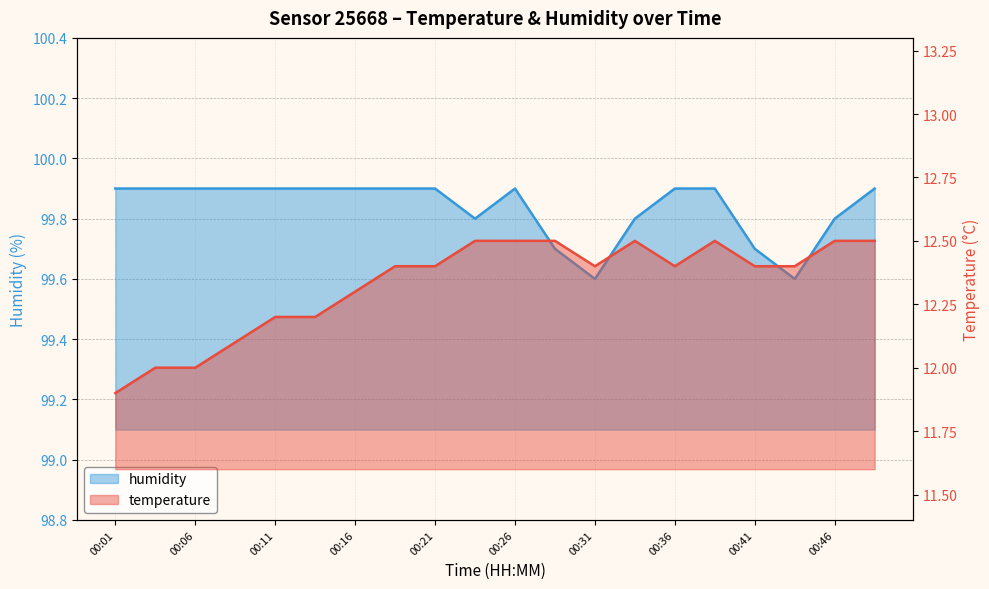

Reading left to right, list all the values displayed in this chart.

temperature: 11.9	12.0	12.0	12.1	12.2	12.2	12.3	12.4	12.4	12.5	12.5	12.5	12.4	12.5	12.4	12.5	12.4	12.4	12.5	12.5
humidity: 99.9	99.9	99.9	99.9	99.9	99.9	99.9	99.9	99.9	99.8	99.9	99.7	99.6	99.8	99.9	99.9	99.7	99.6	99.8	99.9